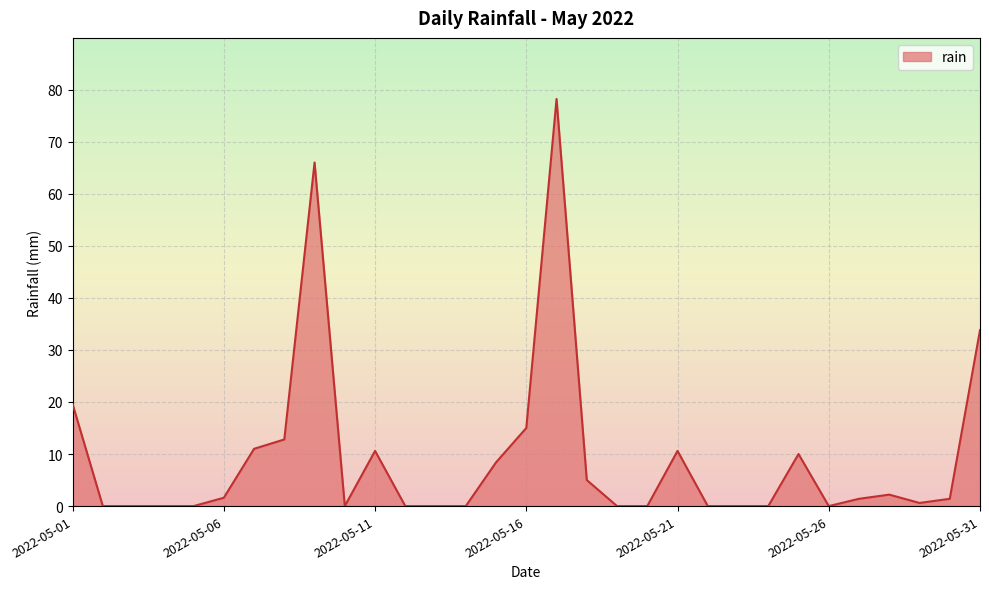

What is the maximum value shown in the chart?

78.2